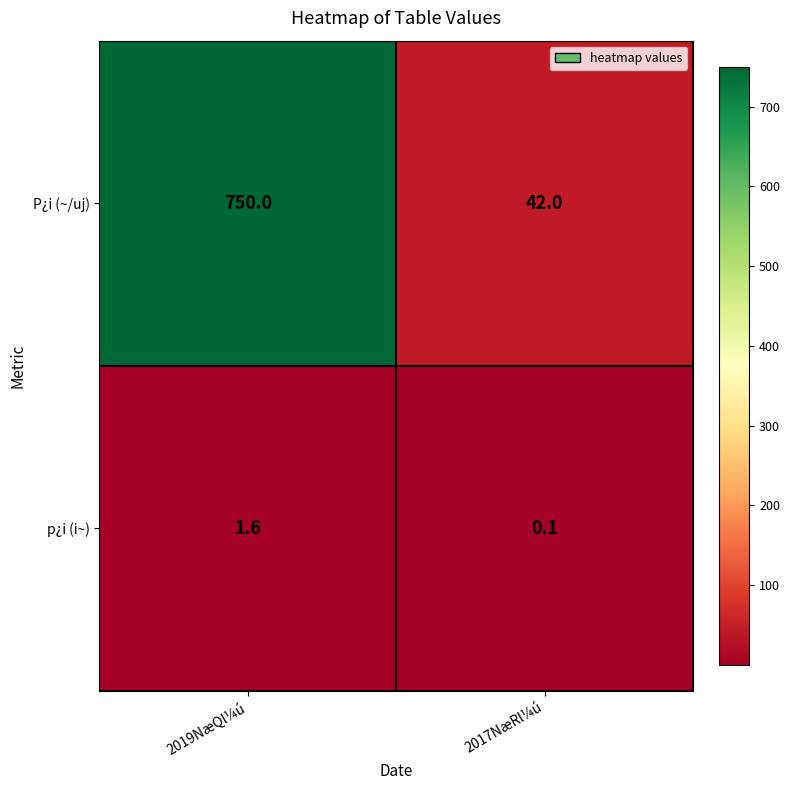

Between 2019NæQl¼ú and 2017NæRl¼ú, which series saw the biggest shift?

P¿i (~/uj)